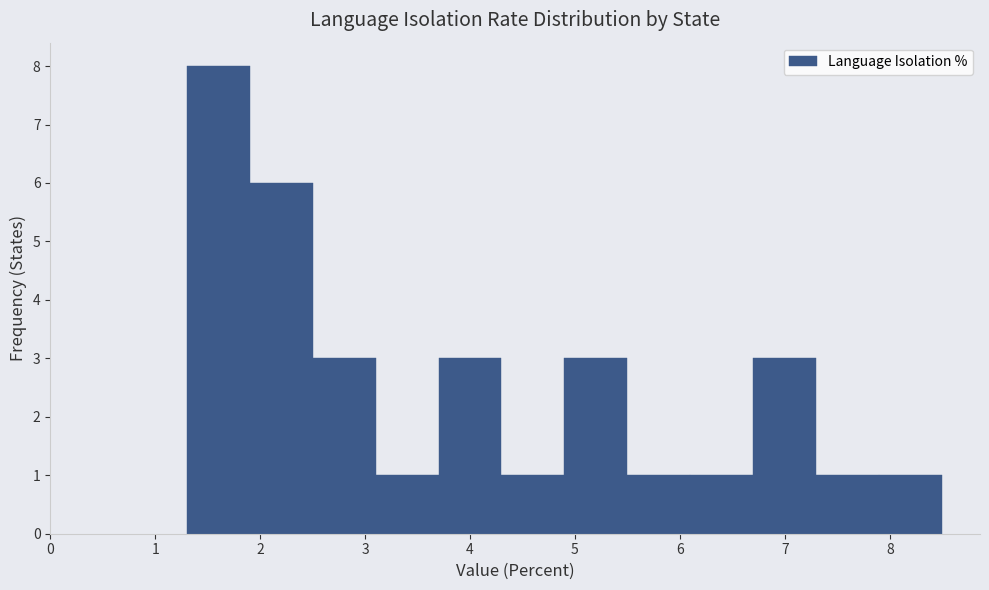

What is the height of the bar covering 3.7 to 4.3 on the x-axis? The values are not printed on the chart, so give them approximately, as read against the axis.

3